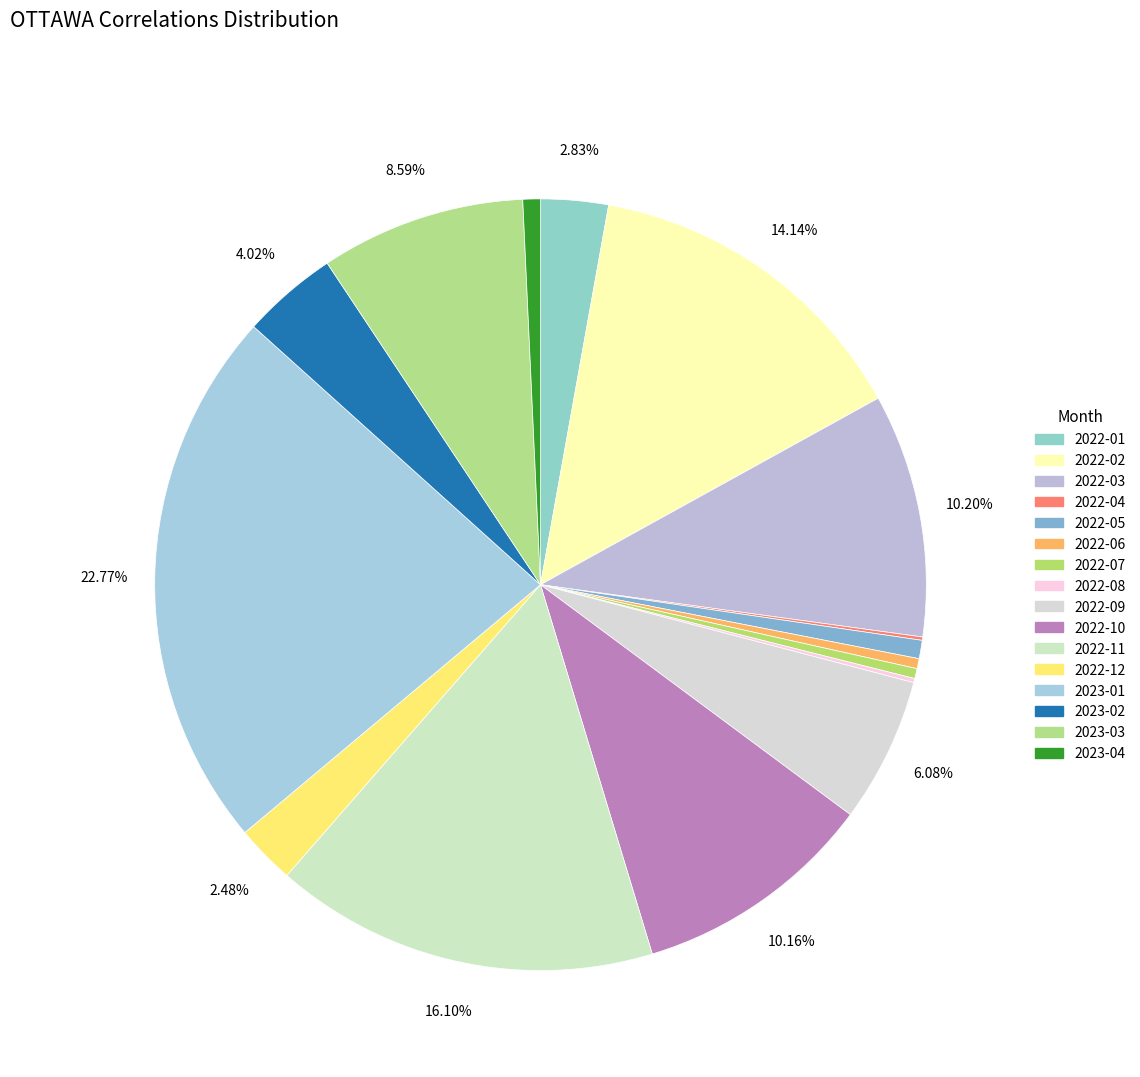

How much of the chart is everything except 2022-11?

83.9%